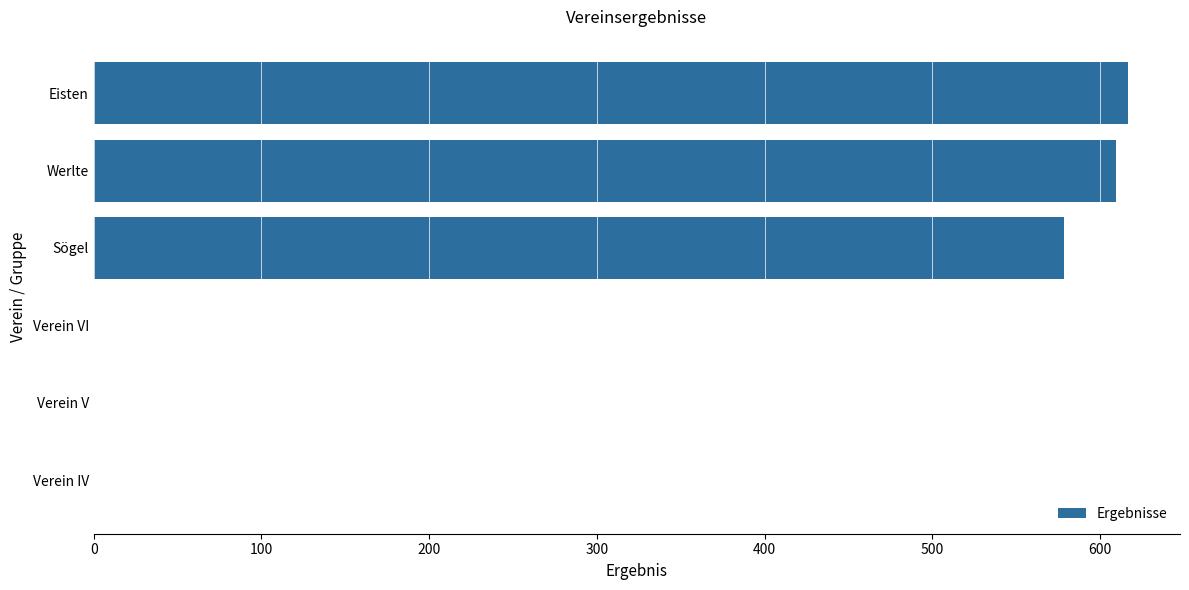

True or false: the data shows 0.0 at Verein IV.

True